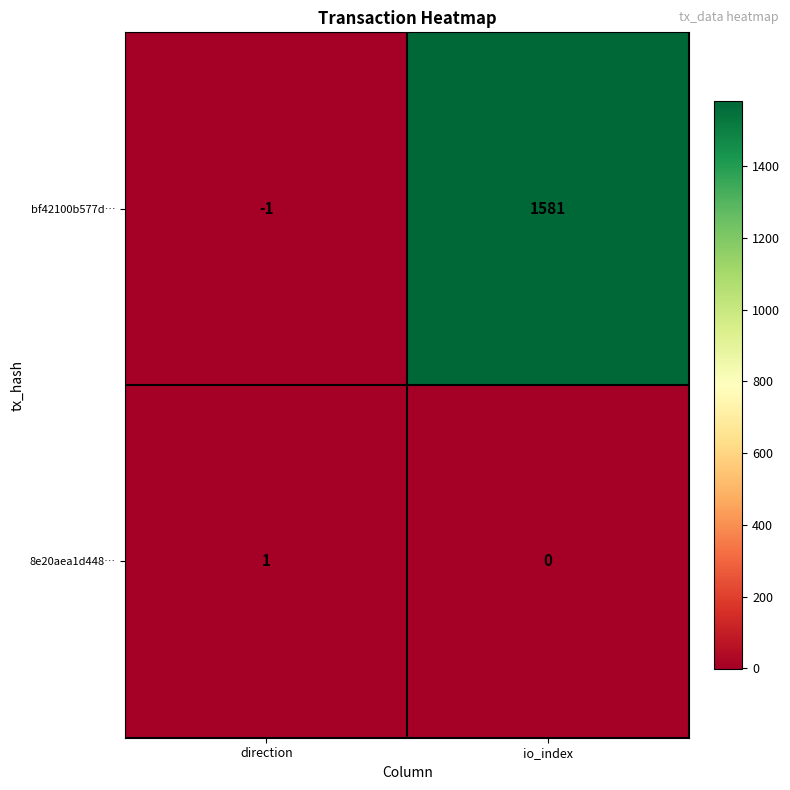

True or false: bf42100b577d… has a value of 0 at direction.

False